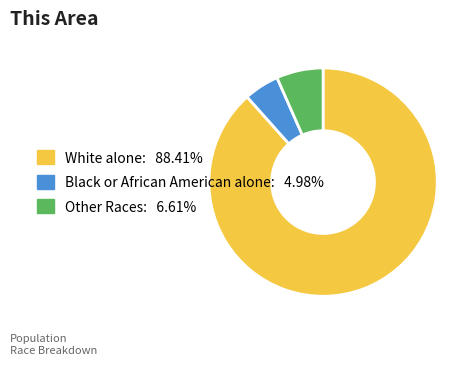

Count the number of slices in the pie.

3